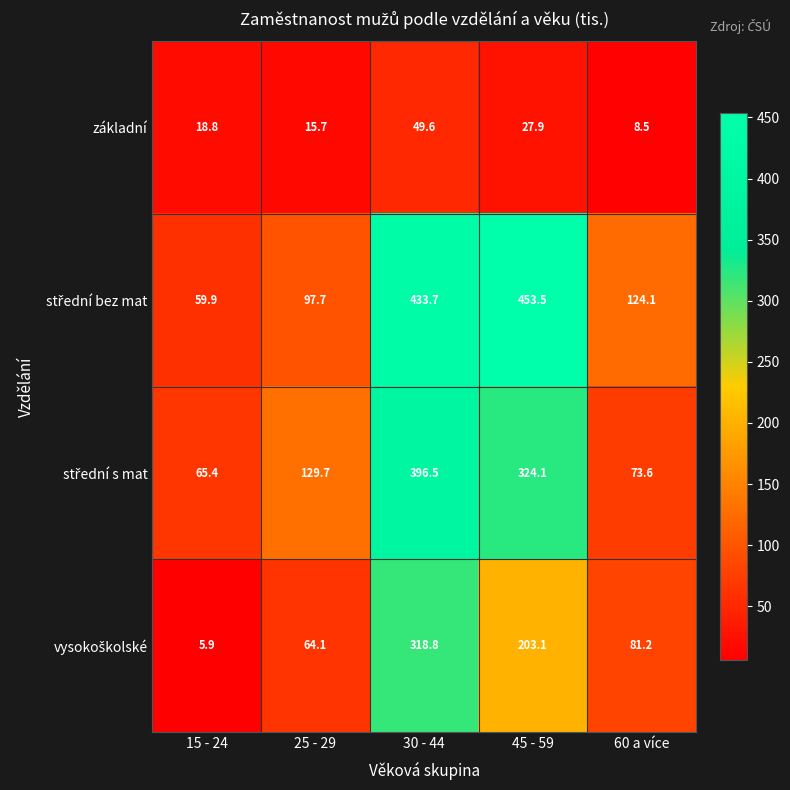

What is the approximate value of základní at 25 - 29?

15.7